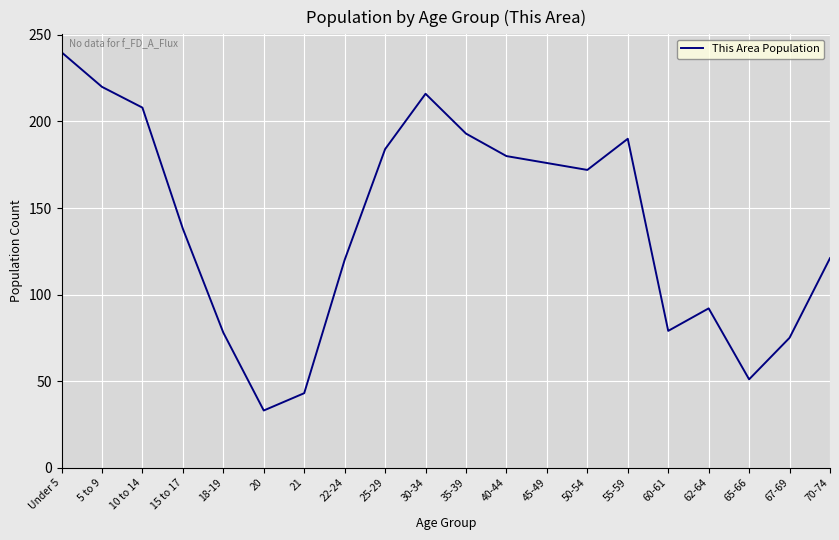

What is the difference between the maximum and minimum values?

207